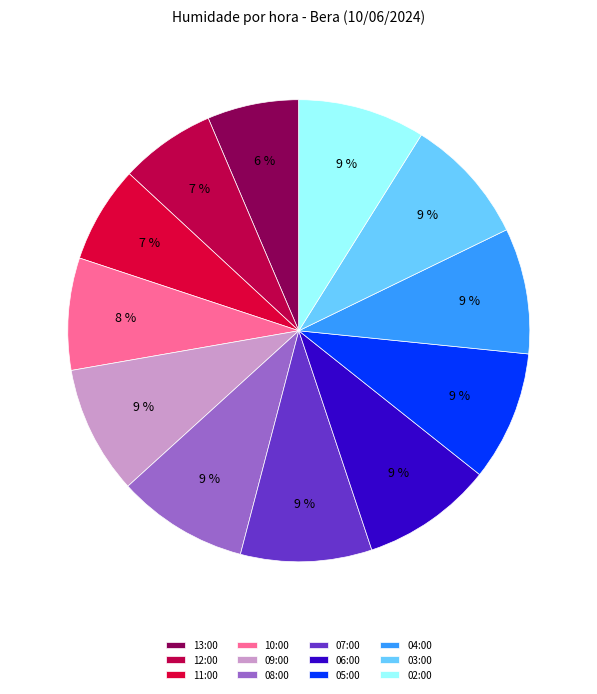

What is the total percentage of 10:00 and 07:00?

17.0%